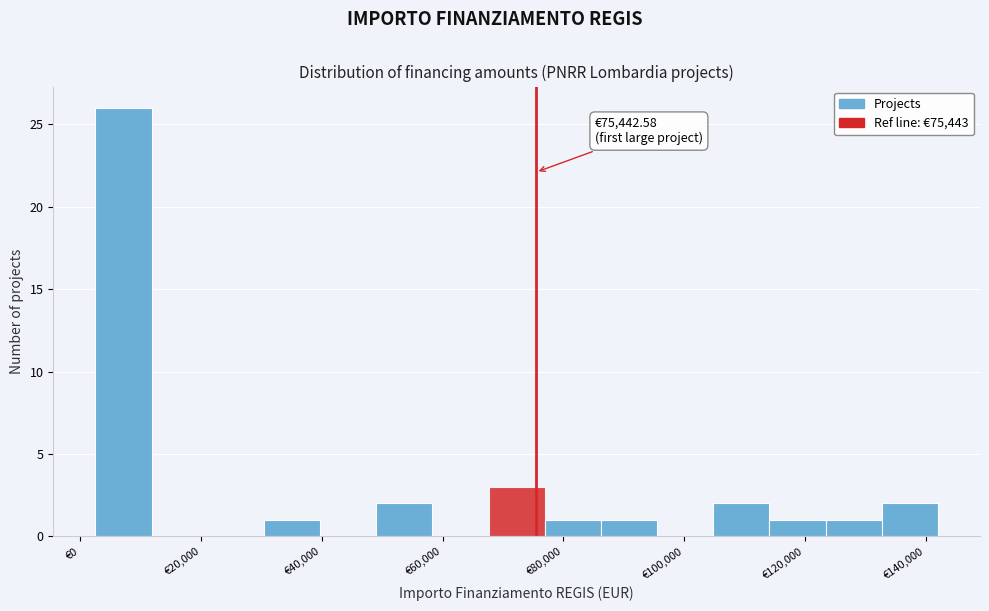

Over which range of the x-axis is the bar tallest?

2000 to 12000